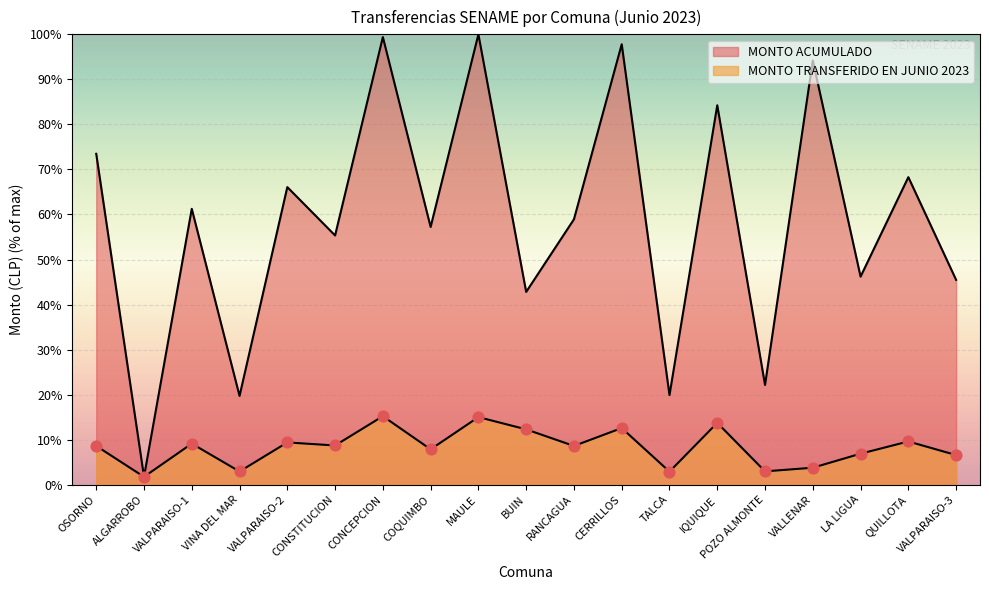

Is the value of MONTO TRANSFERIDO EN JUNIO 2023 at VALPARAISO-2 greater than the value of MONTO ACUMULADO at LA LIGUA?

No